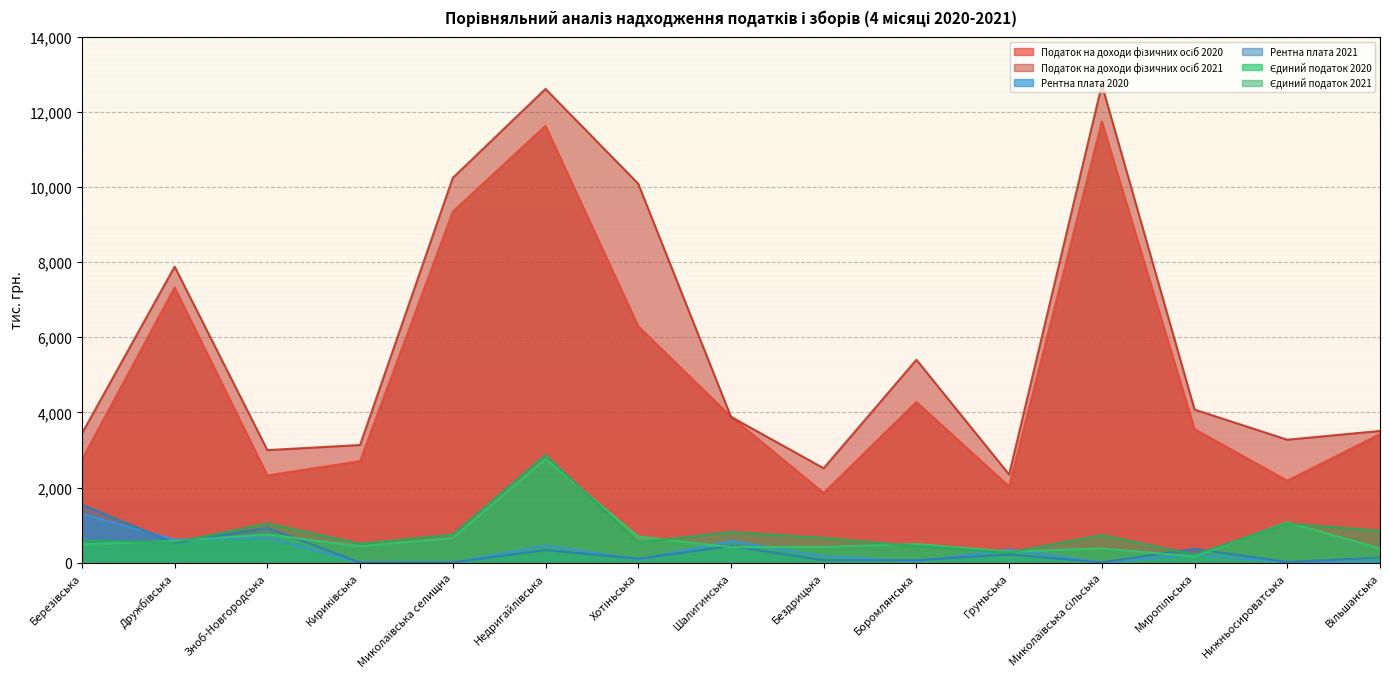

How many lines are shown in the chart?

6